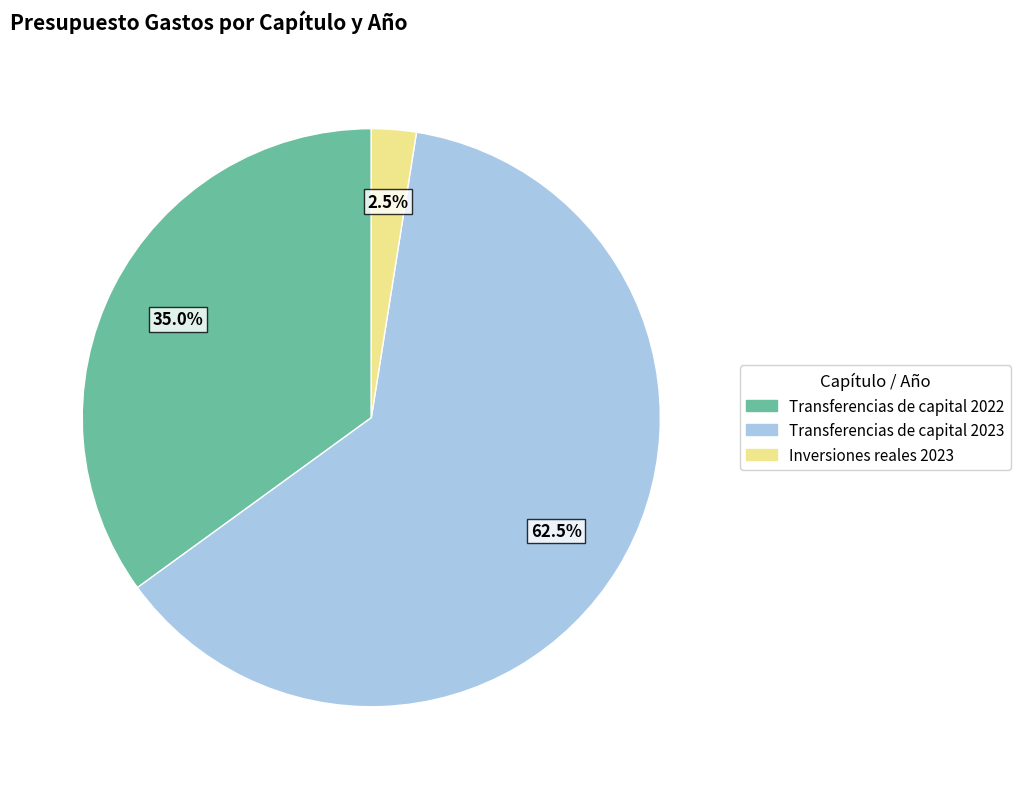

To the nearest percent, what is the difference between the Transferencias de capital 2023 and Inversiones reales 2023 slice percentages?

60%